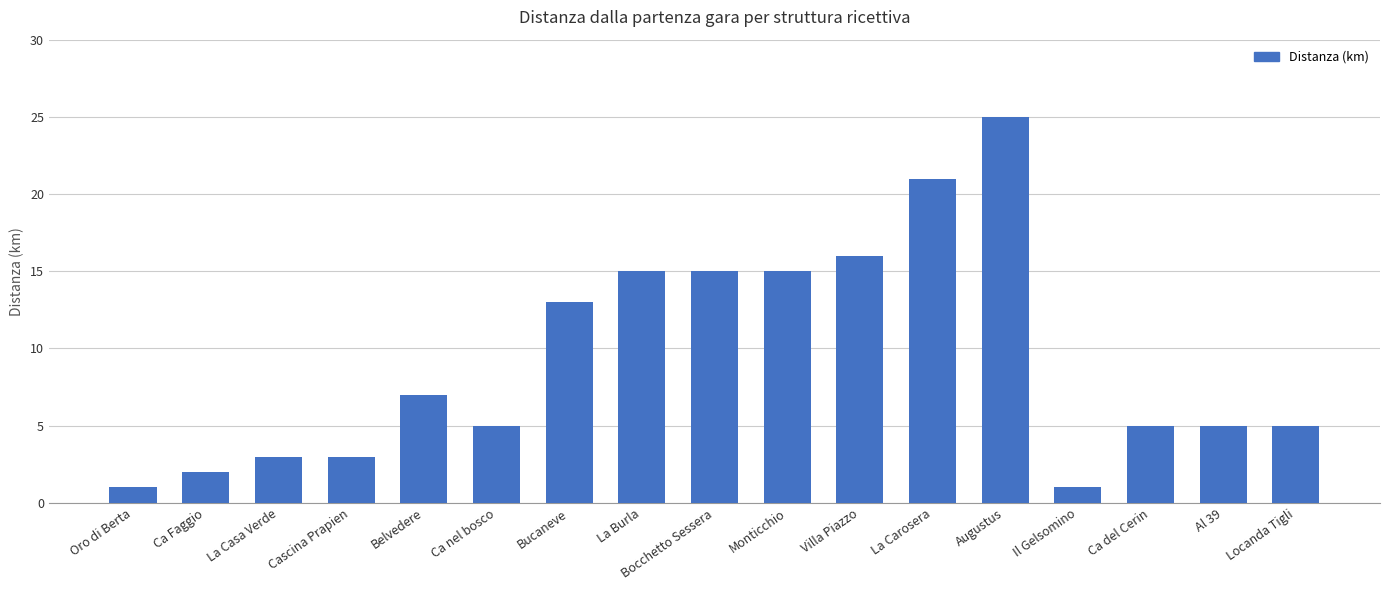

Approximately how many times larger is the value at Augustus compared to Al 39?

5.0